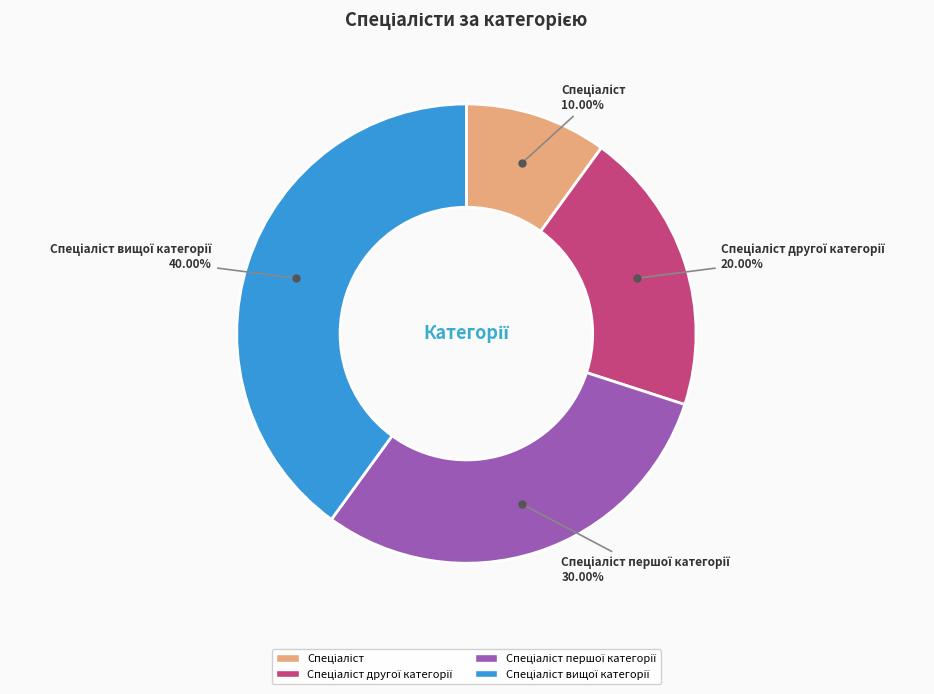

Is there any slice that represents more than half of the pie?

No